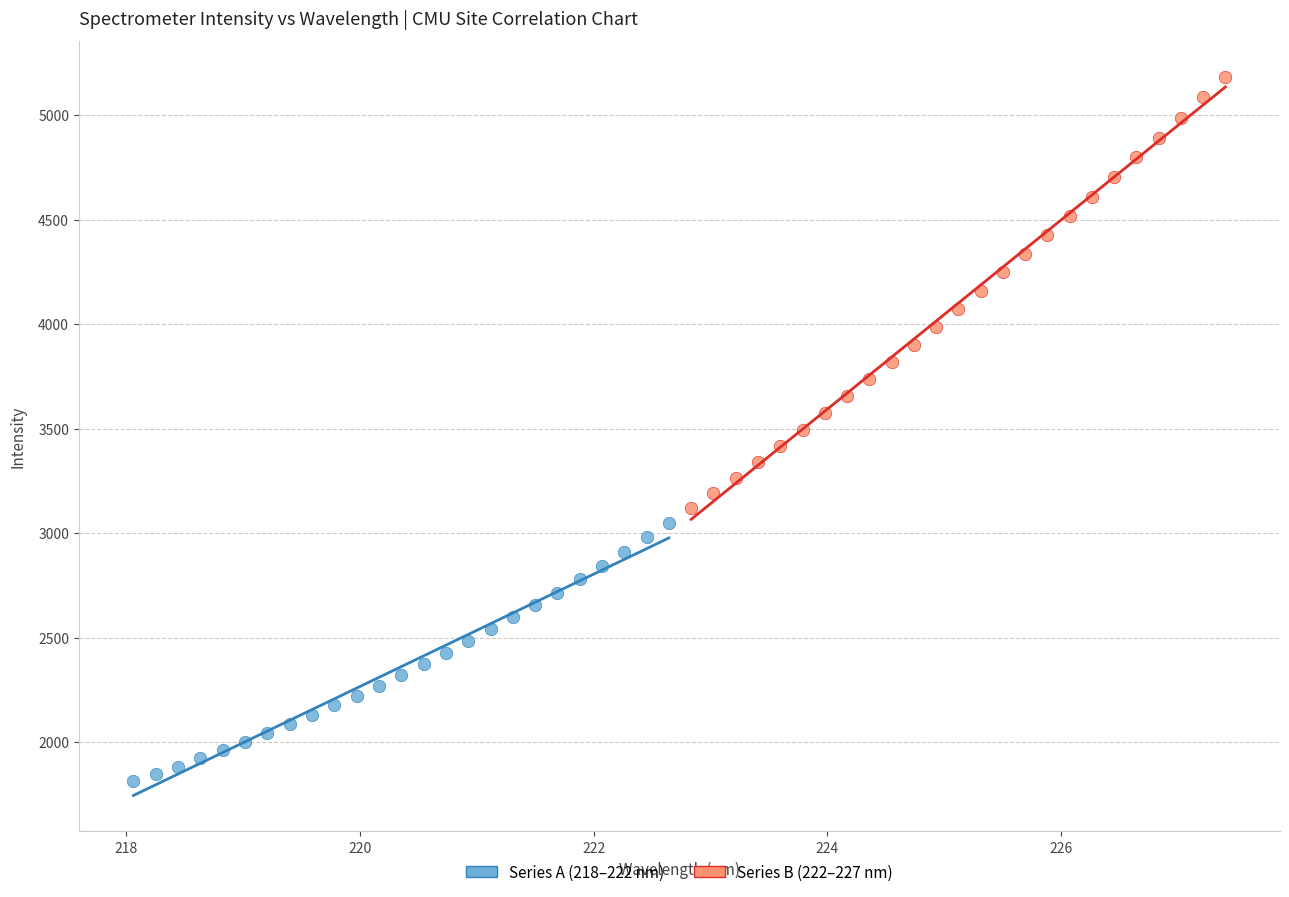

Which series contains the lowest Y value?

Series A (218–222 nm)